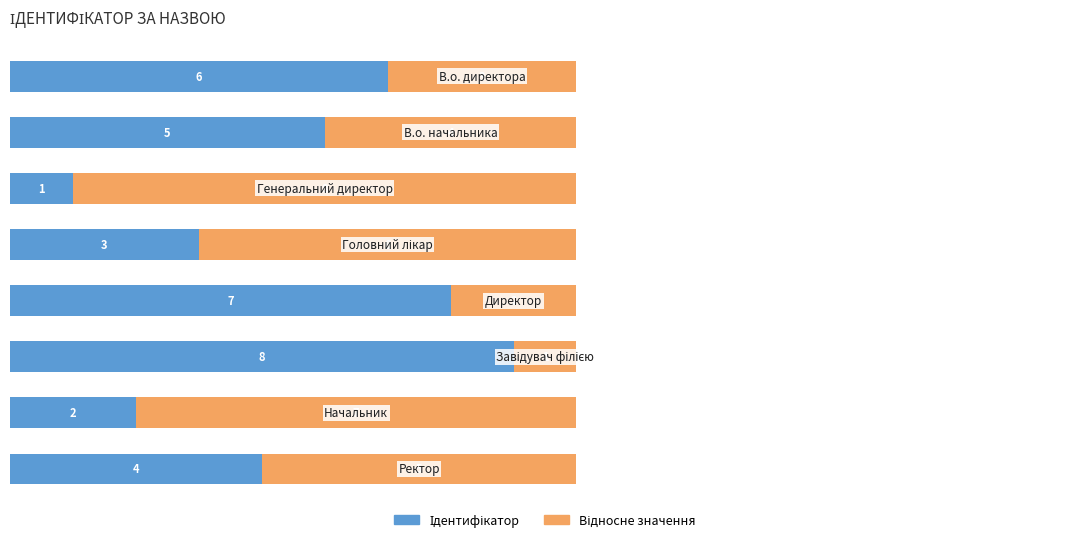

What is the total value across all series at В.о. начальника?

9